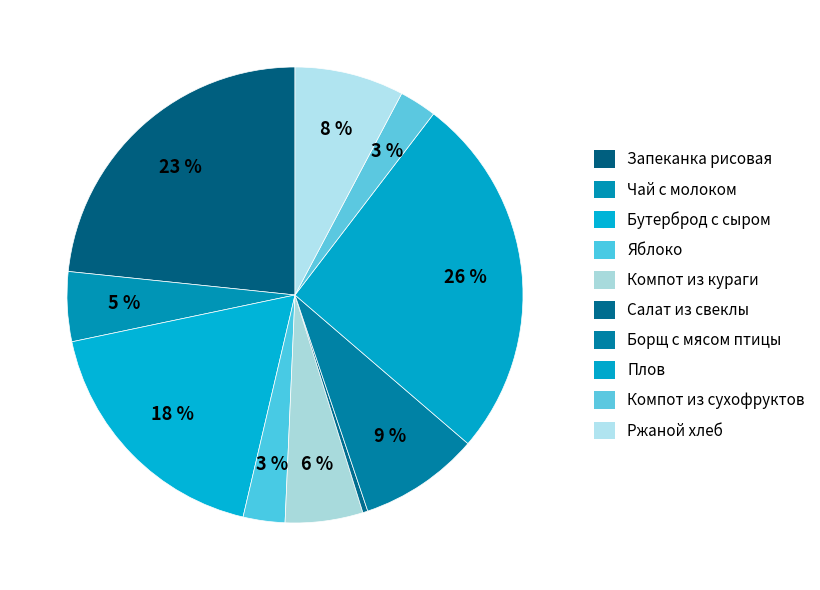

How many segments does this pie chart have?

10